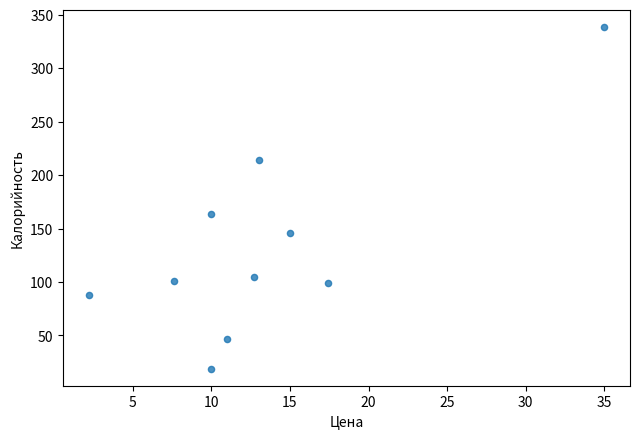

What is the range of Y values (max minus min)?

320